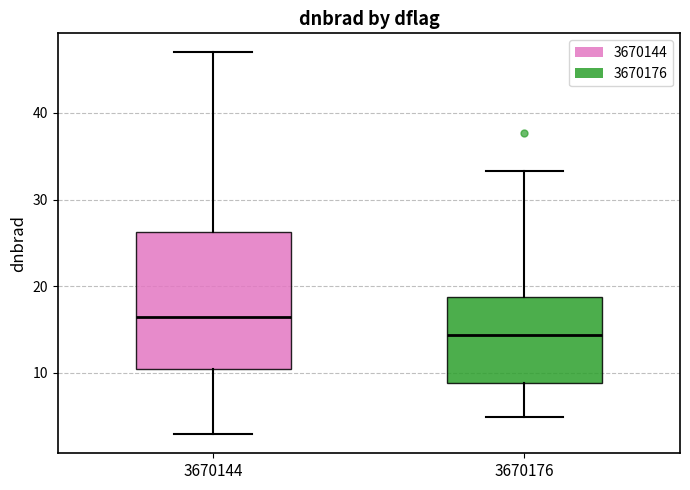

Where is the lower edge of the box at x = 3670176 on the y-axis? The values are not printed on the chart, so give them approximately, as read against the axis.

9